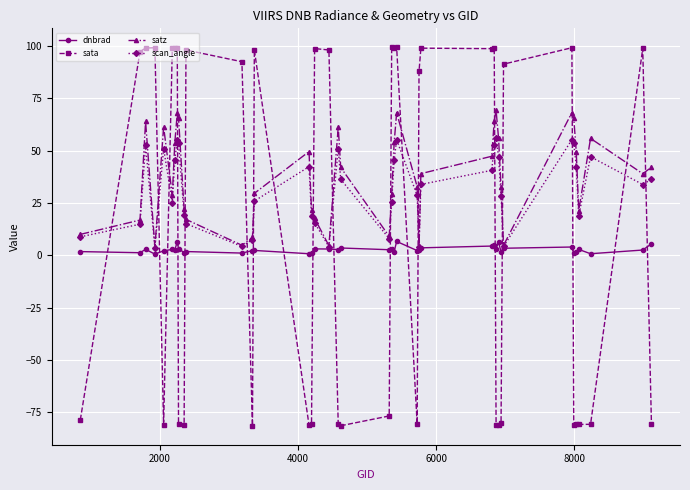

List the series in order of their overall mean, lowest first.

dnbrad, sata, scan_angle, satz